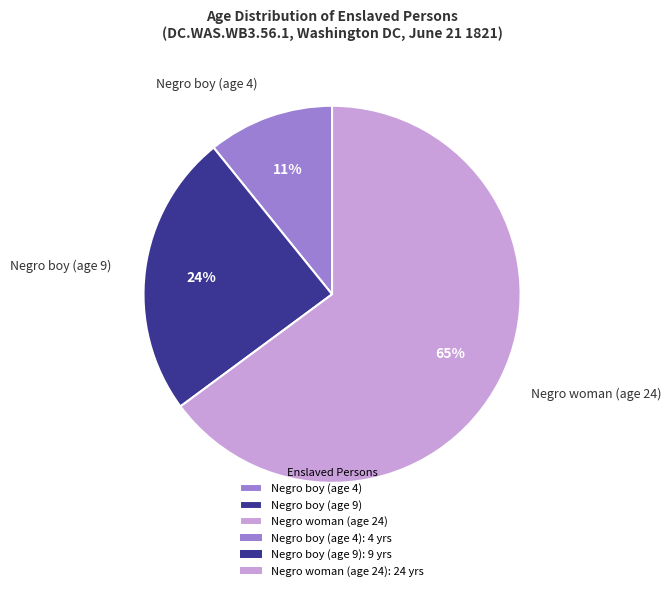

Is it true that Negro boy (age 9) is 17% of the pie?

False